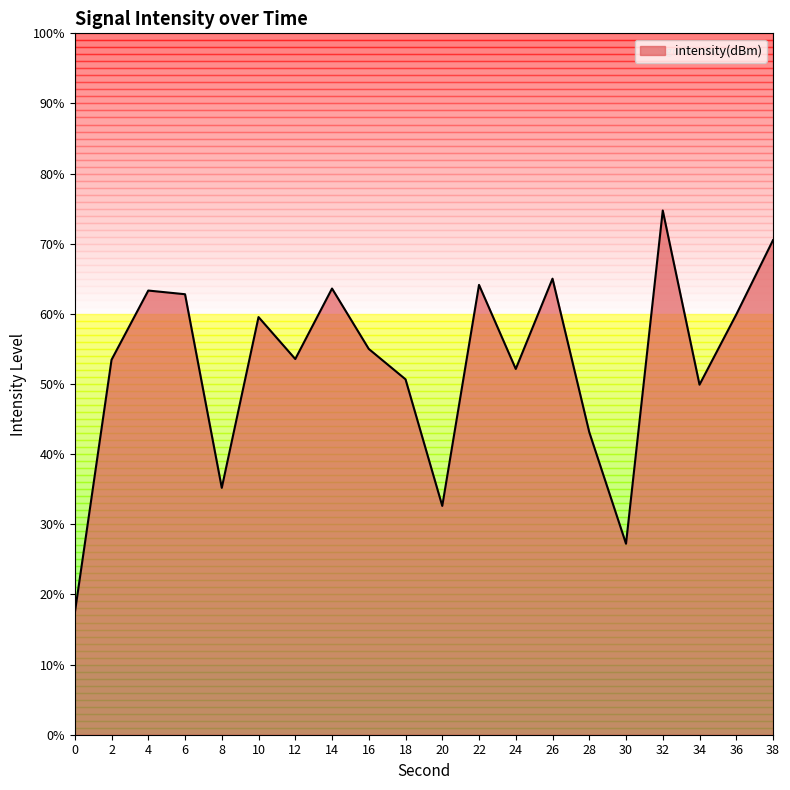

Does the chart display data point markers on the line(s)?

No